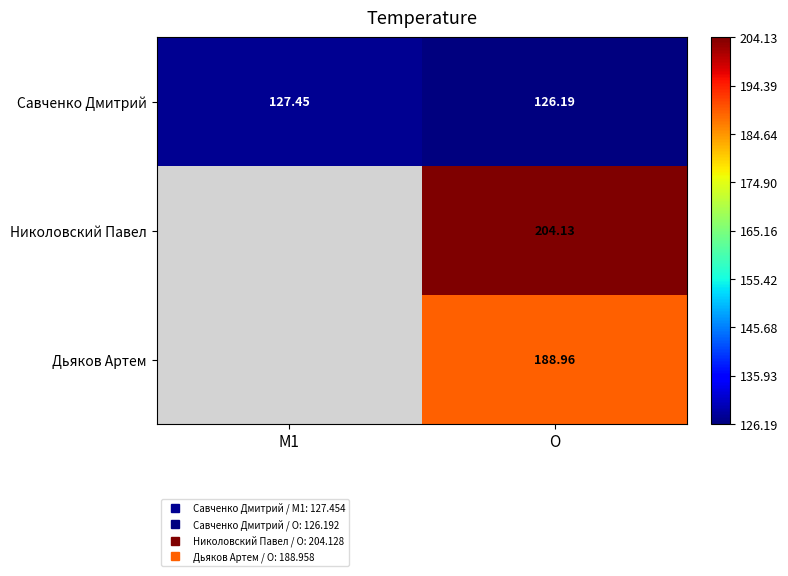

Is it true that Савченко Дмитрий equals 127.5 at M1?

True